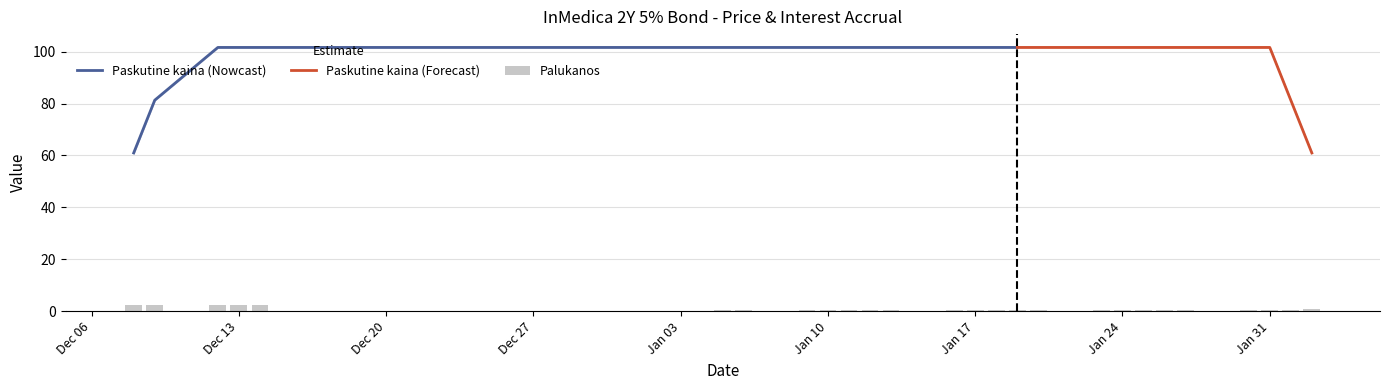

What is the value of the Palukanos bar at the 16th from the left?

0.4